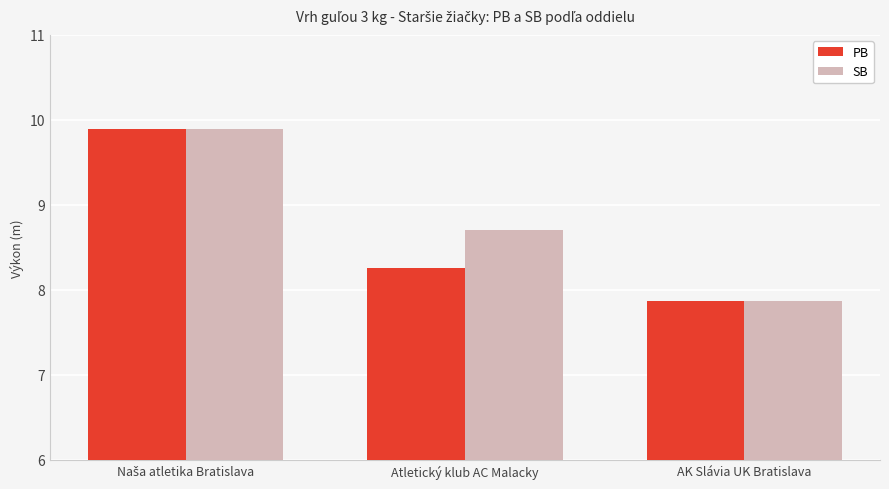

Count the number of categories in the chart.

3